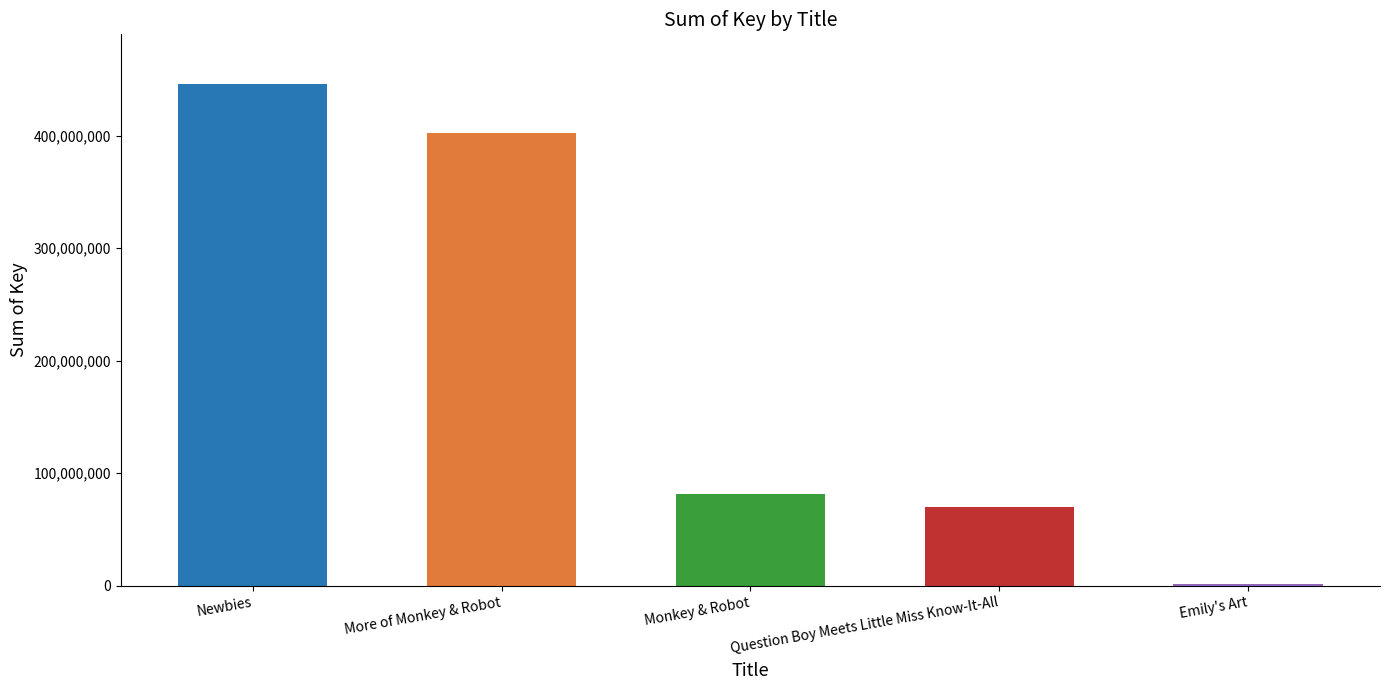

Which category has the highest value across all series?

Newbies